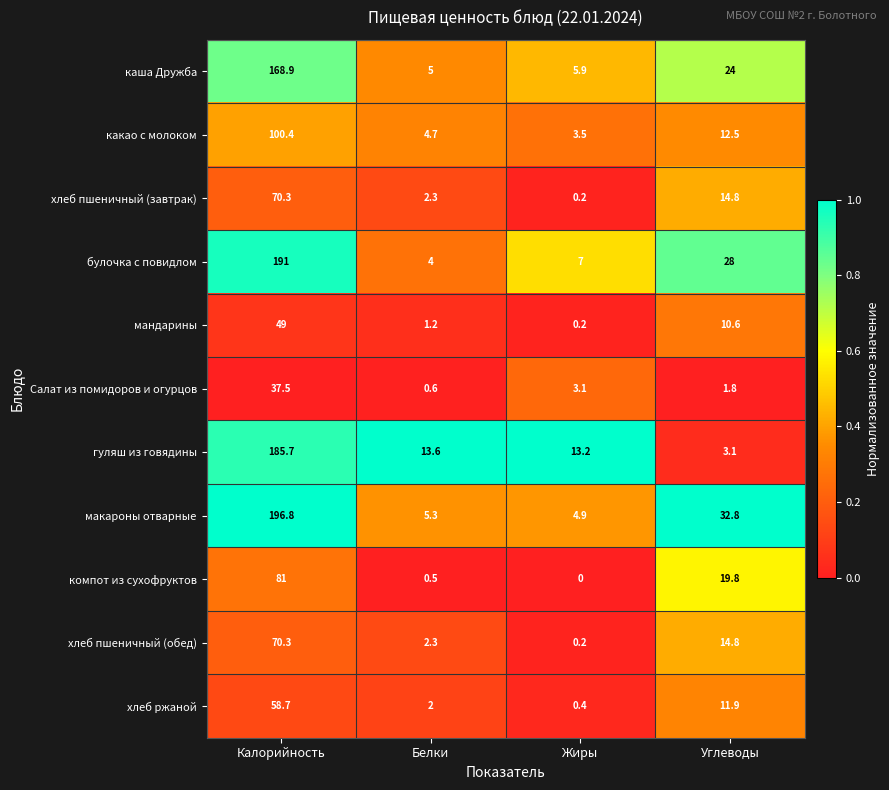

Which series changed the most between Белки and Углеводы?

макароны отварные